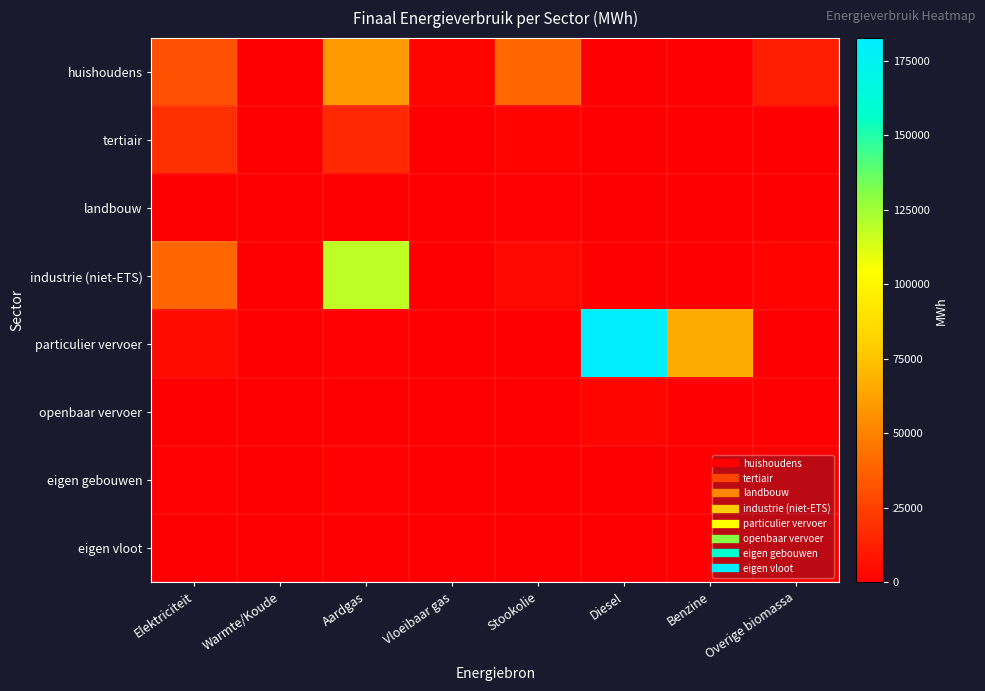

At how many categories does at least one series exceed 170846?

1